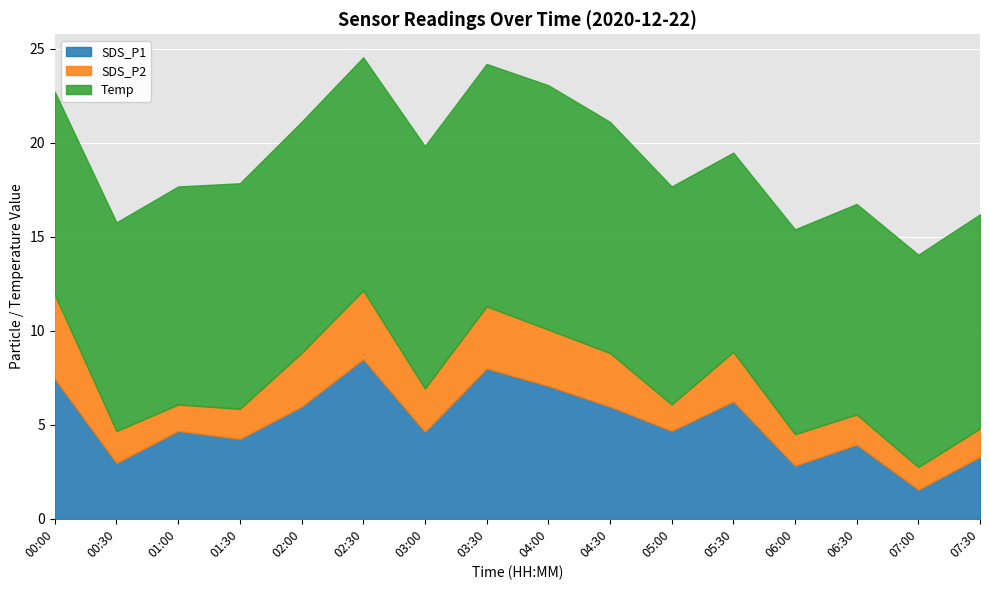

The value of SDS_P1 at 05:30 is 8.5. True or false?

False